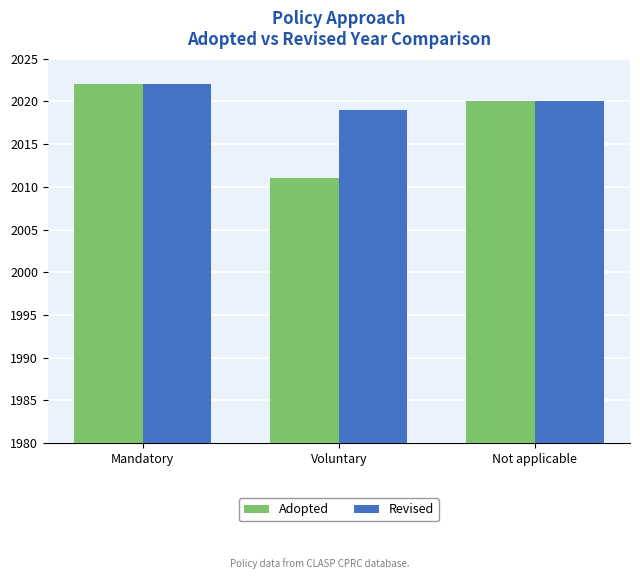

How many bars are there in total?

6